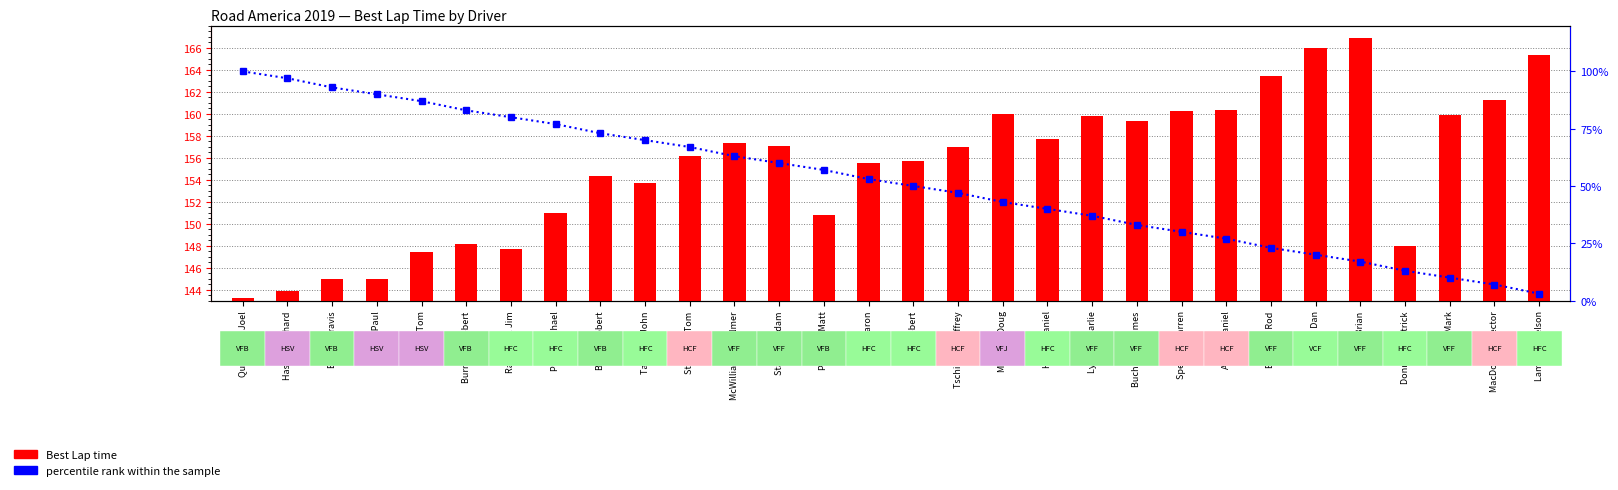

At which category is the sum across all series the highest?

Quadracci. Joel